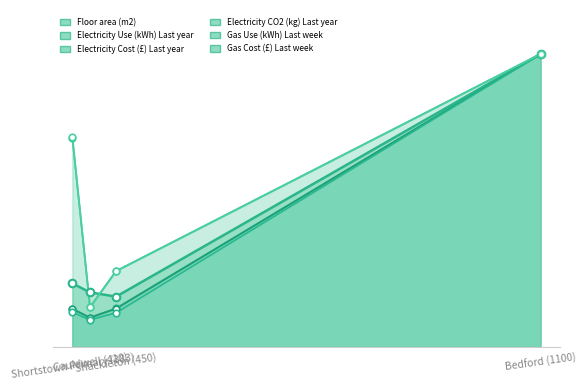

Is the value of Floor area (m2) at Shackleton (450) greater than the value of Electricity Cost (£) Last year at Shortstown Primary (383)?

Yes